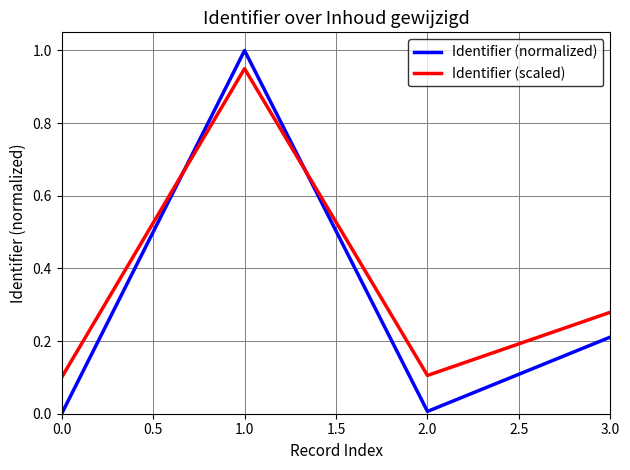

Count the number of categories in the chart.

4